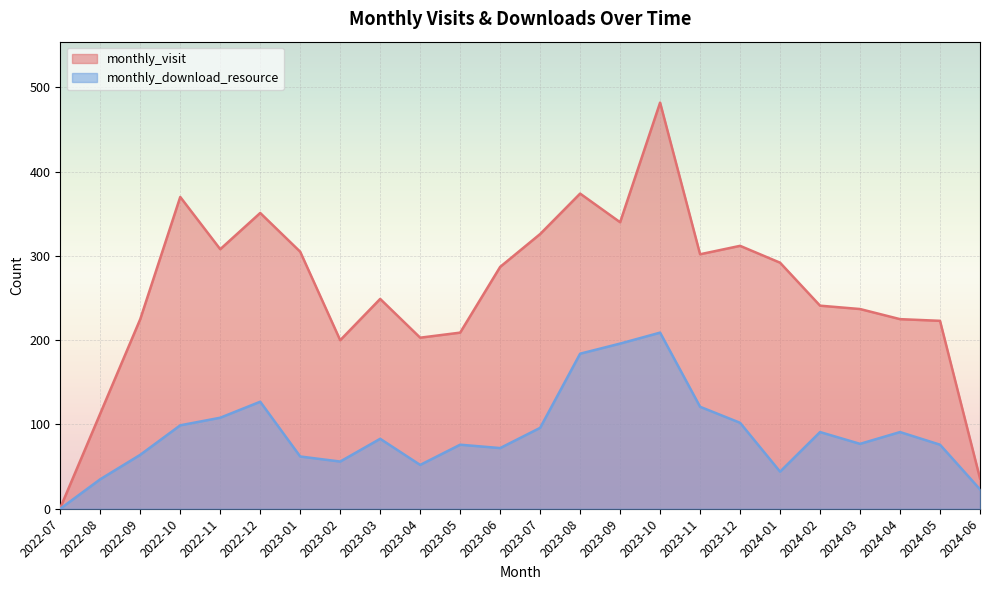

How many lines are shown in the chart?

2